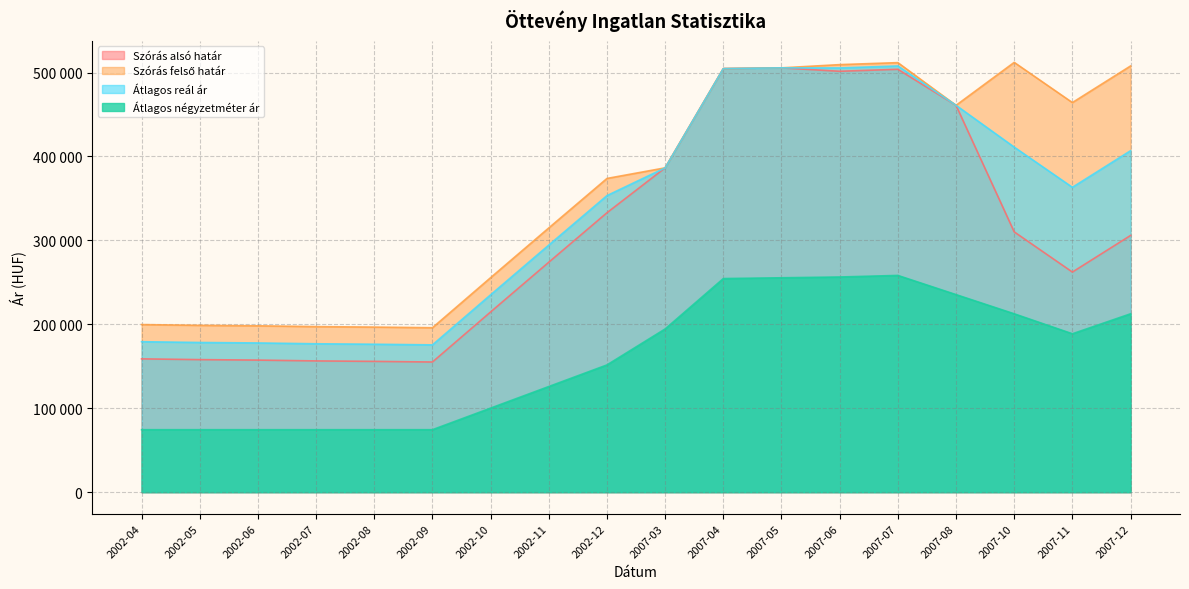

What is the minimum value for Szórás alsó határ?

155107